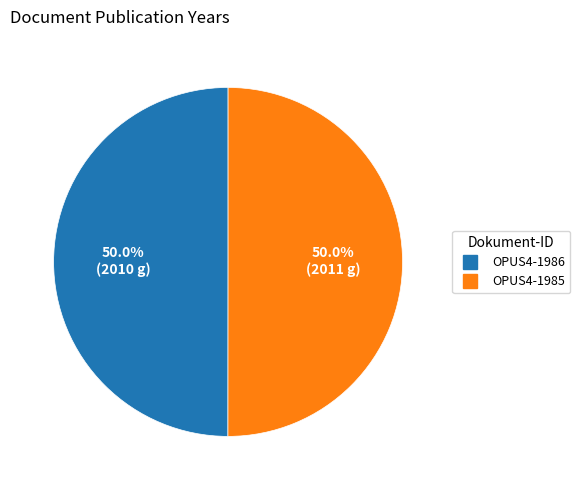

How much of the chart is everything except OPUS4-1985?

50.0%